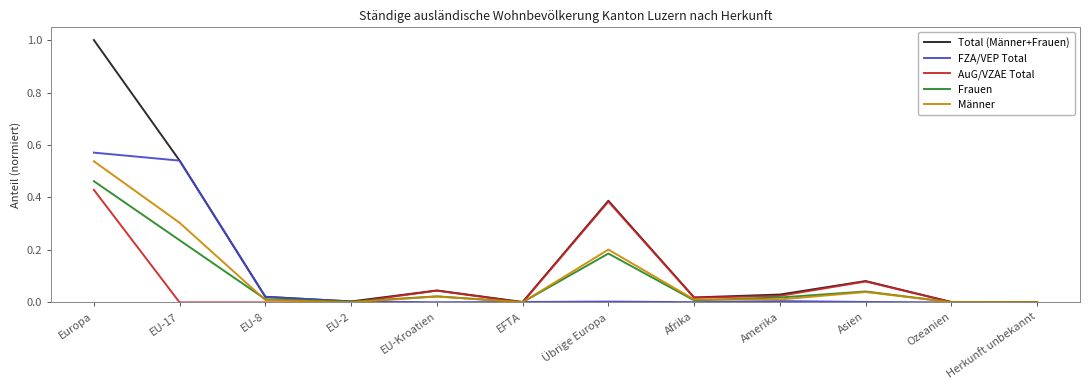

The Männer series shows 0.0 at Afrika. True or false?

True